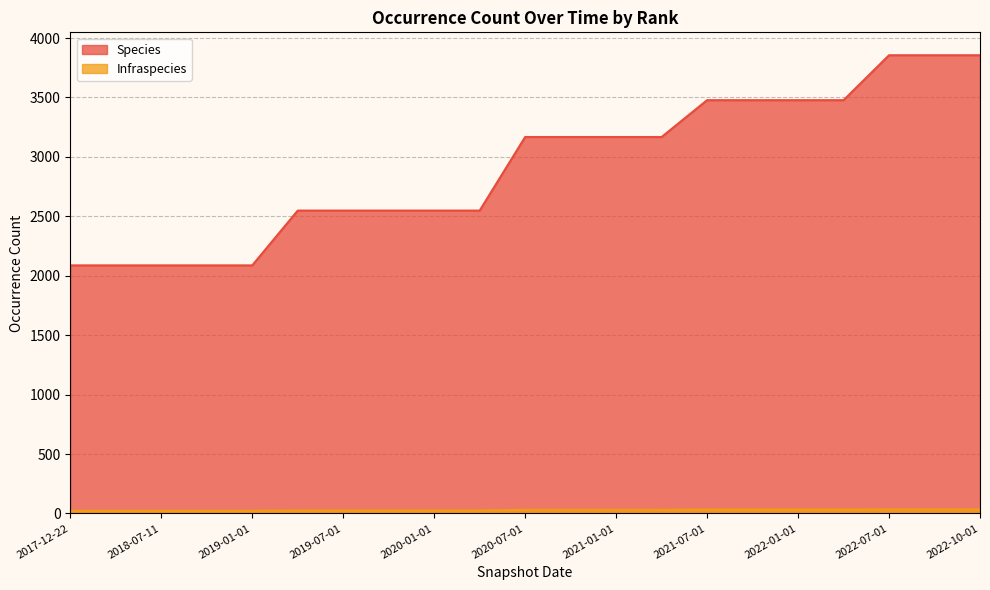

Reading left to right, transcribe all the data shown in this chart.

Species: 2087	2087	2087	2087	2087	2548	2548	2548	2548	2548	3167	3167	3167	3167	3477	3477	3477	3477	3855	3855	3855
Infraspecies: 22	22	22	22	22	25	25	25	25	25	30	30	30	30	33	33	33	33	34	34	34